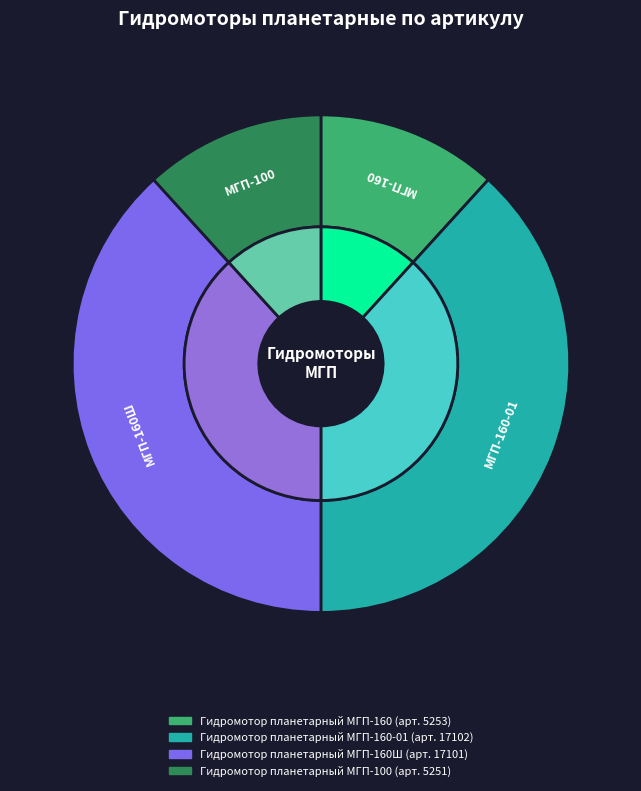

Combined, do Гидромотор планетарный МГП-160Ш and Гидромотор планетарный МГП-160-01 account for over 50%?

Yes